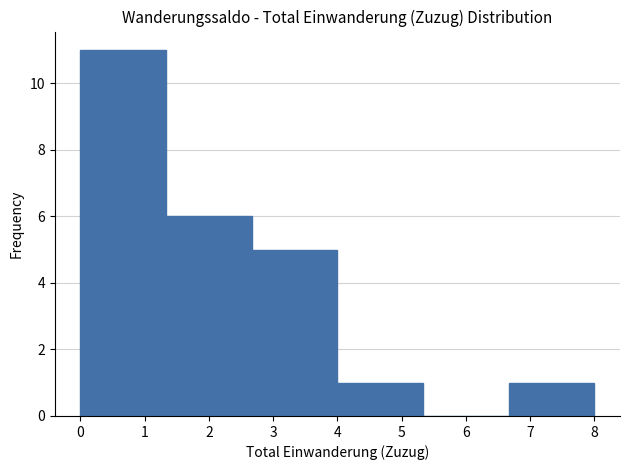

Reading left to right, transcribe this chart: for each bar, give the range it covers on the x-axis and its height. Neither the bar edges nor the heights are printed on the chart, so give them approximately, as read against the axes.

0.0 to 1.3: 11
1.3 to 2.7: 6
2.7 to 4.0: 5
4.0 to 5.3: 1
5.3 to 6.7: 0
6.7 to 8.0: 1